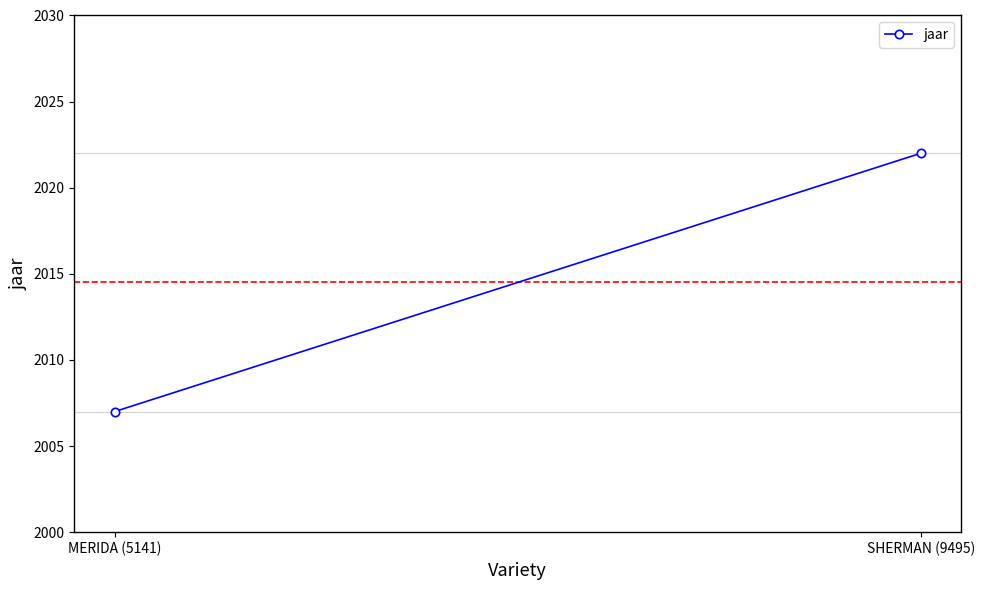

How many series are shown in this chart?

1